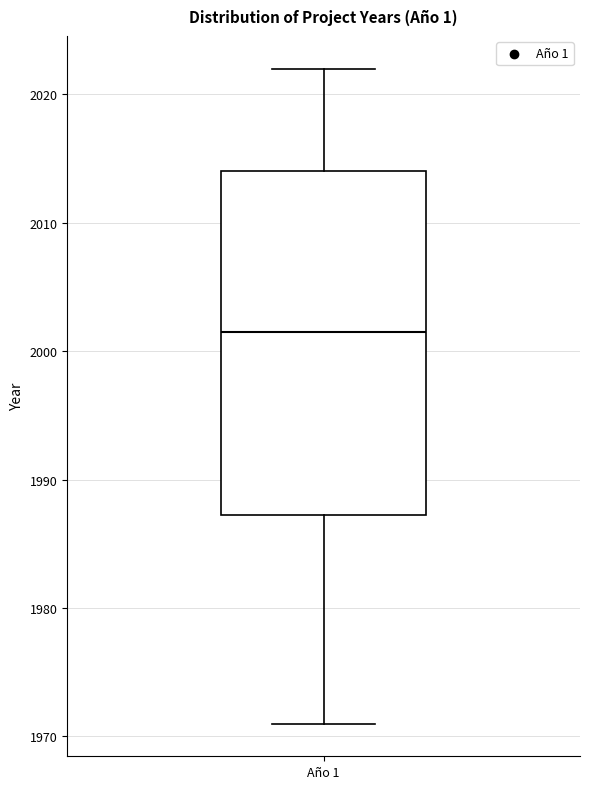

Read this box plot against the y-axis: the position of the median line, the range covered by the box, and the ends of both whiskers. The values are not printed on the chart, so give them approximately, as read against the axis.

median 2002, box 1987 to 2014, whiskers 1971 to 2022